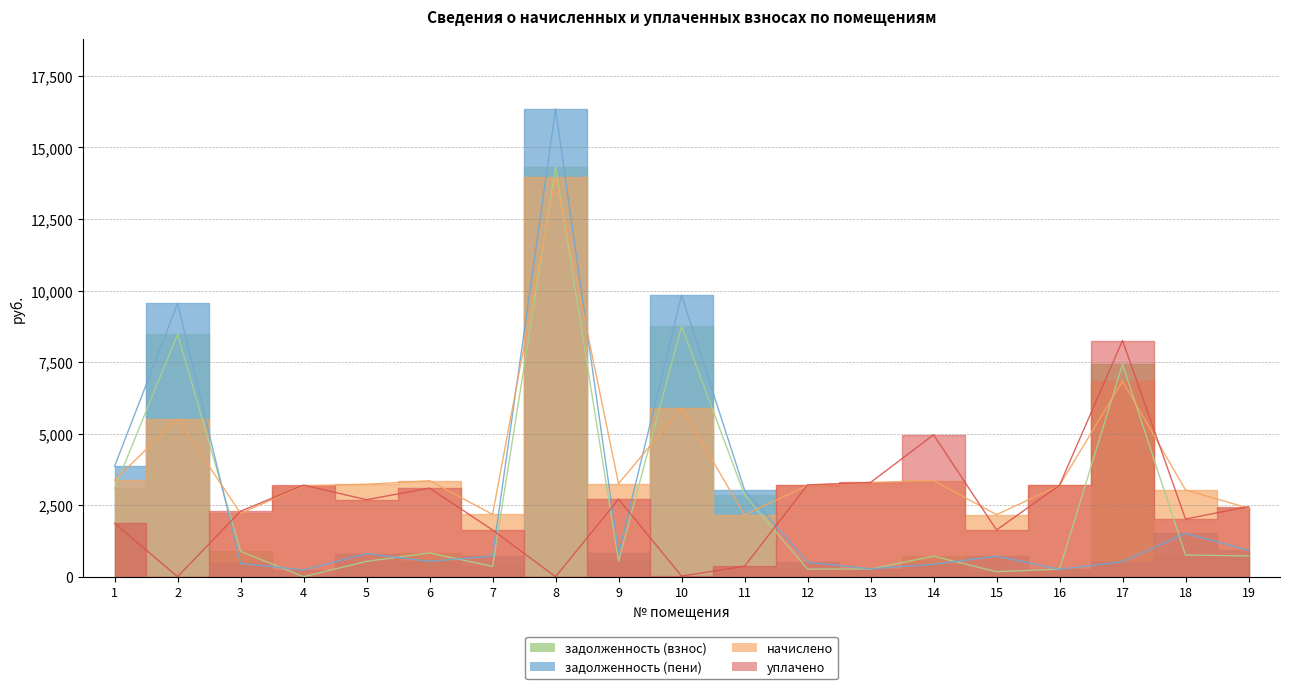

Which series changed the most between 8 and 13?

задолженность (пени)